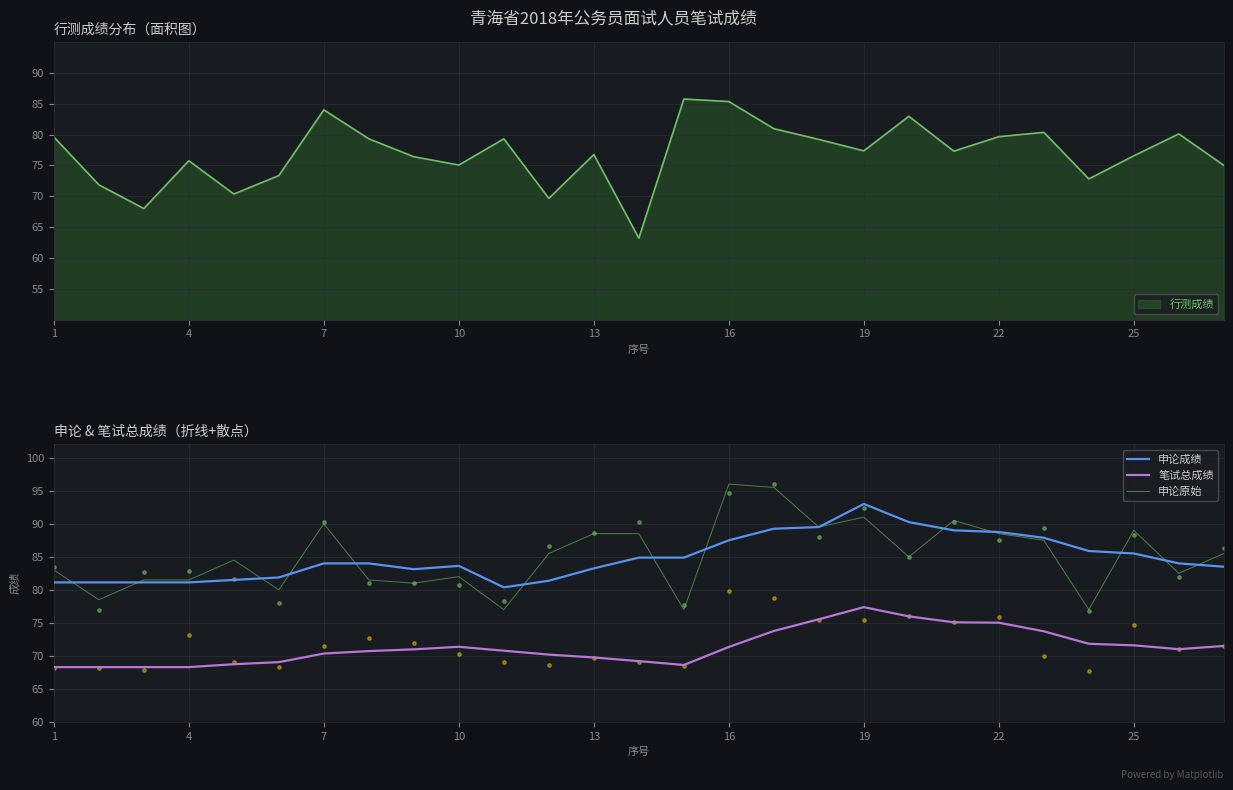

Which series has the widest spread of Y values?

申论原始